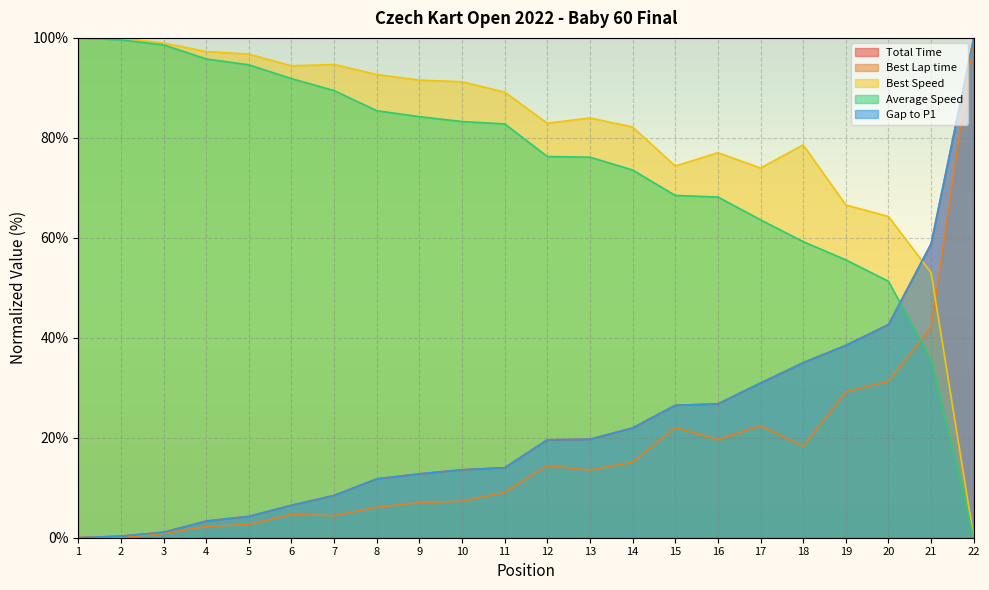

What is the value of the Best Speed point at the 12th from the left?

82.9